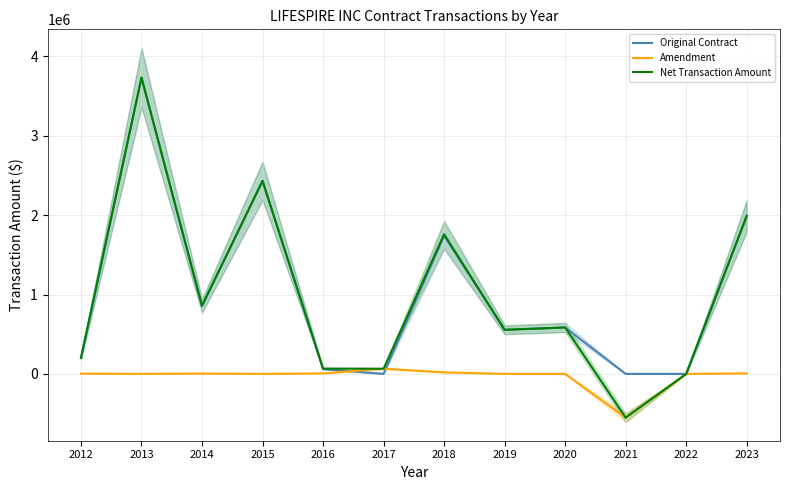

True or false: Original Contract and Net Transaction Amount cross at least once.

False